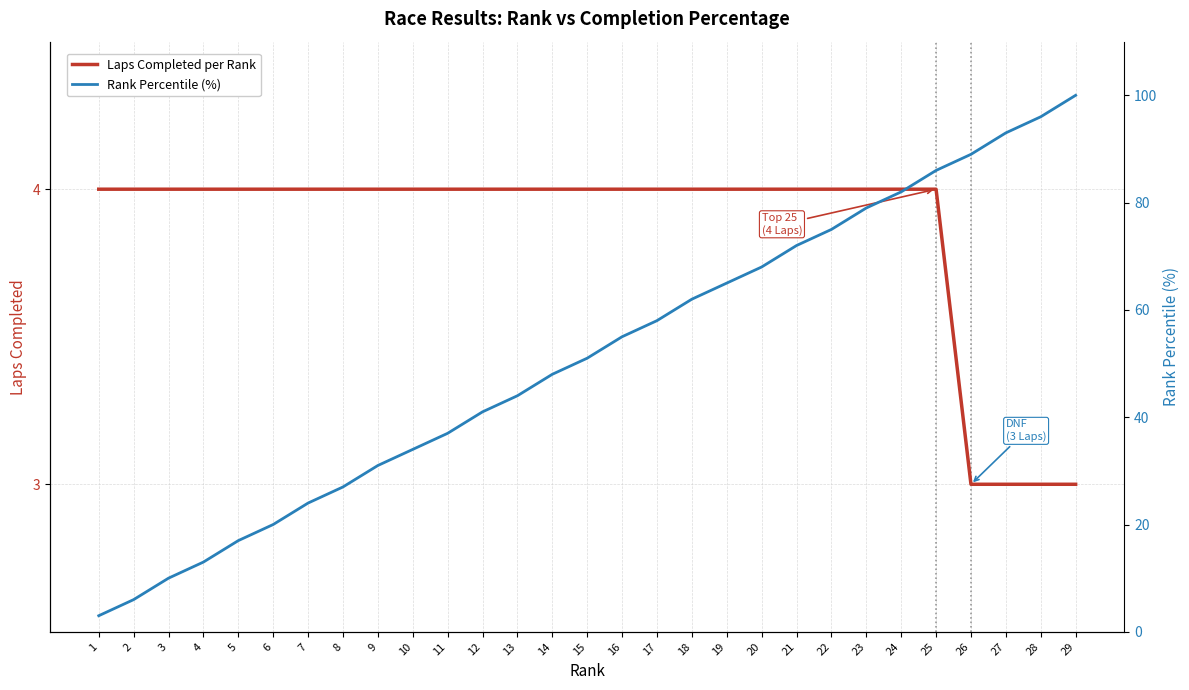

Is it true that Rank Percentile (%) equals 18 at 9?

False